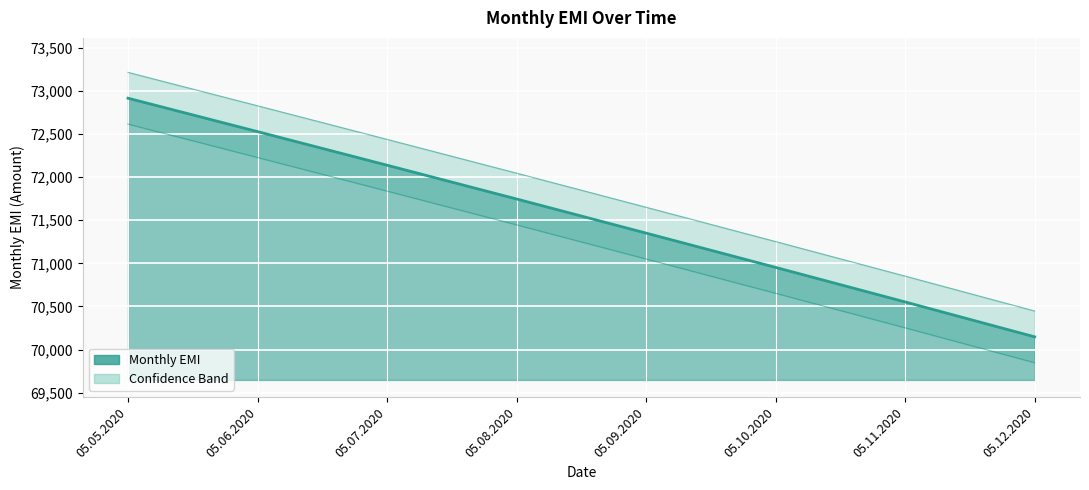

True or false: there are more than 2 points higher than both neighbors.

False